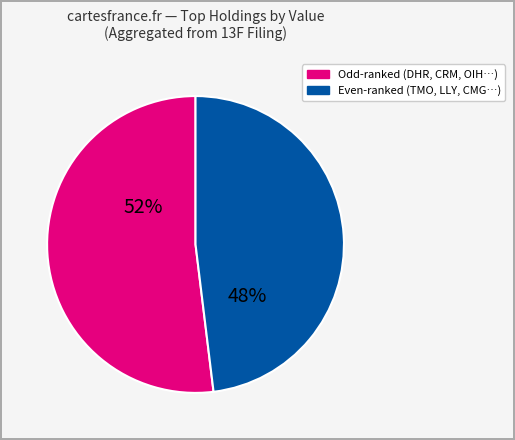

Does any single category account for the majority?

Yes